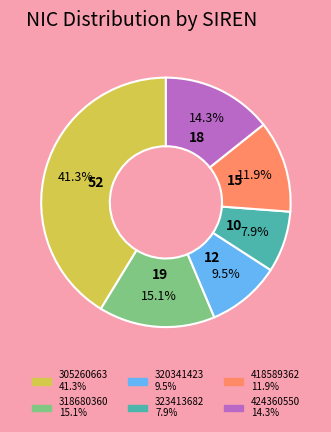

What percentage is the 323413682 slice, to the nearest percent?

8%